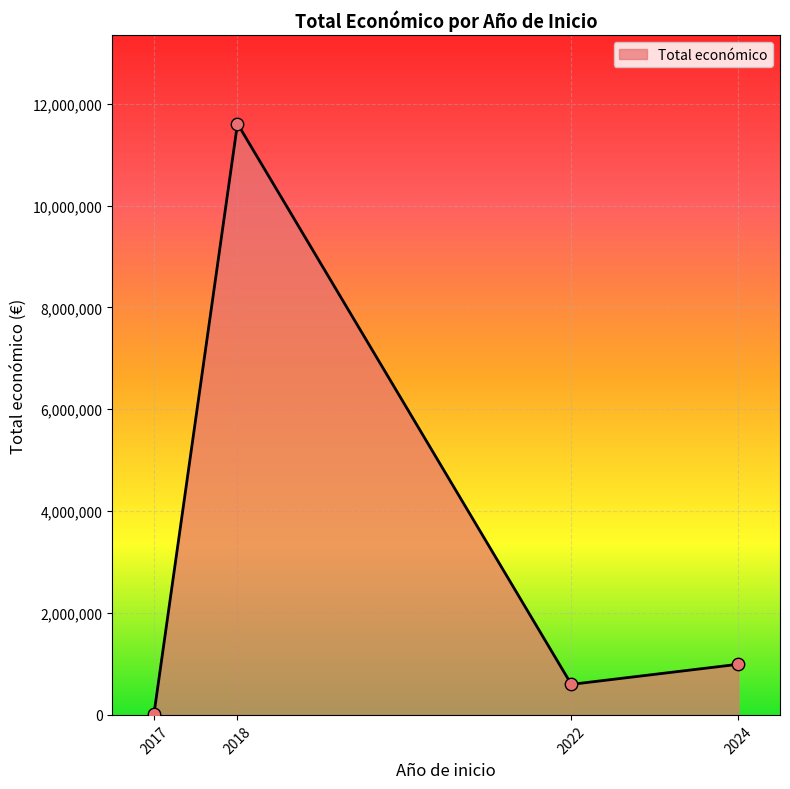

At which category does the data reach its first local peak?

2018